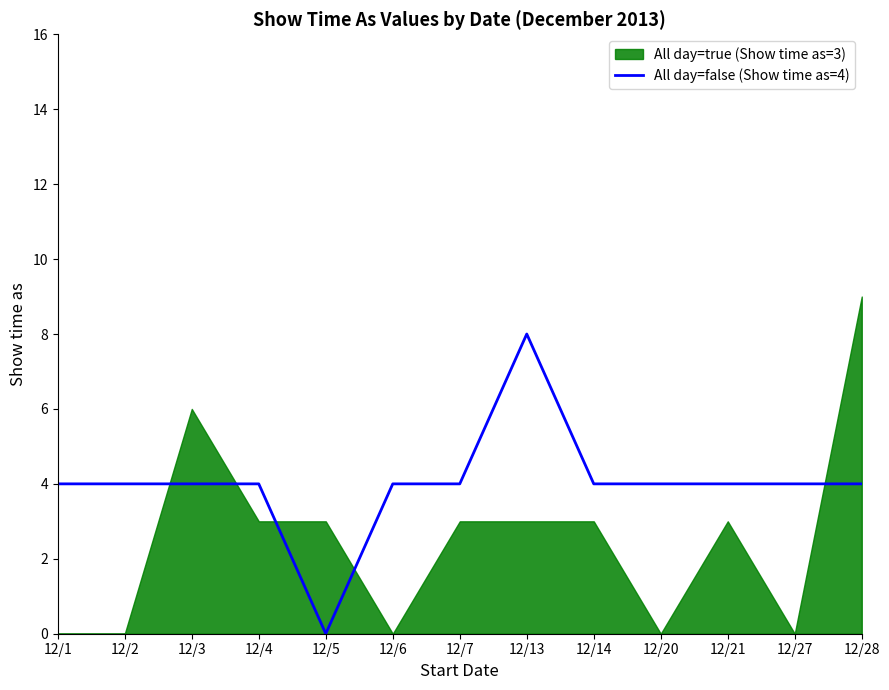

The All day=false (Show time as=4) series shows 4 at 12/4. True or false?

True